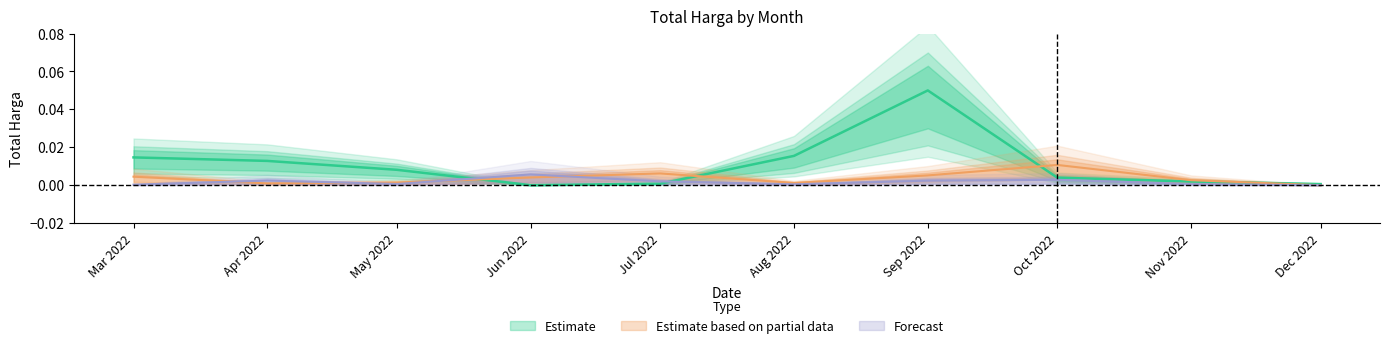

True or false: Estimate based on partial data and Estimate cross at least once.

True